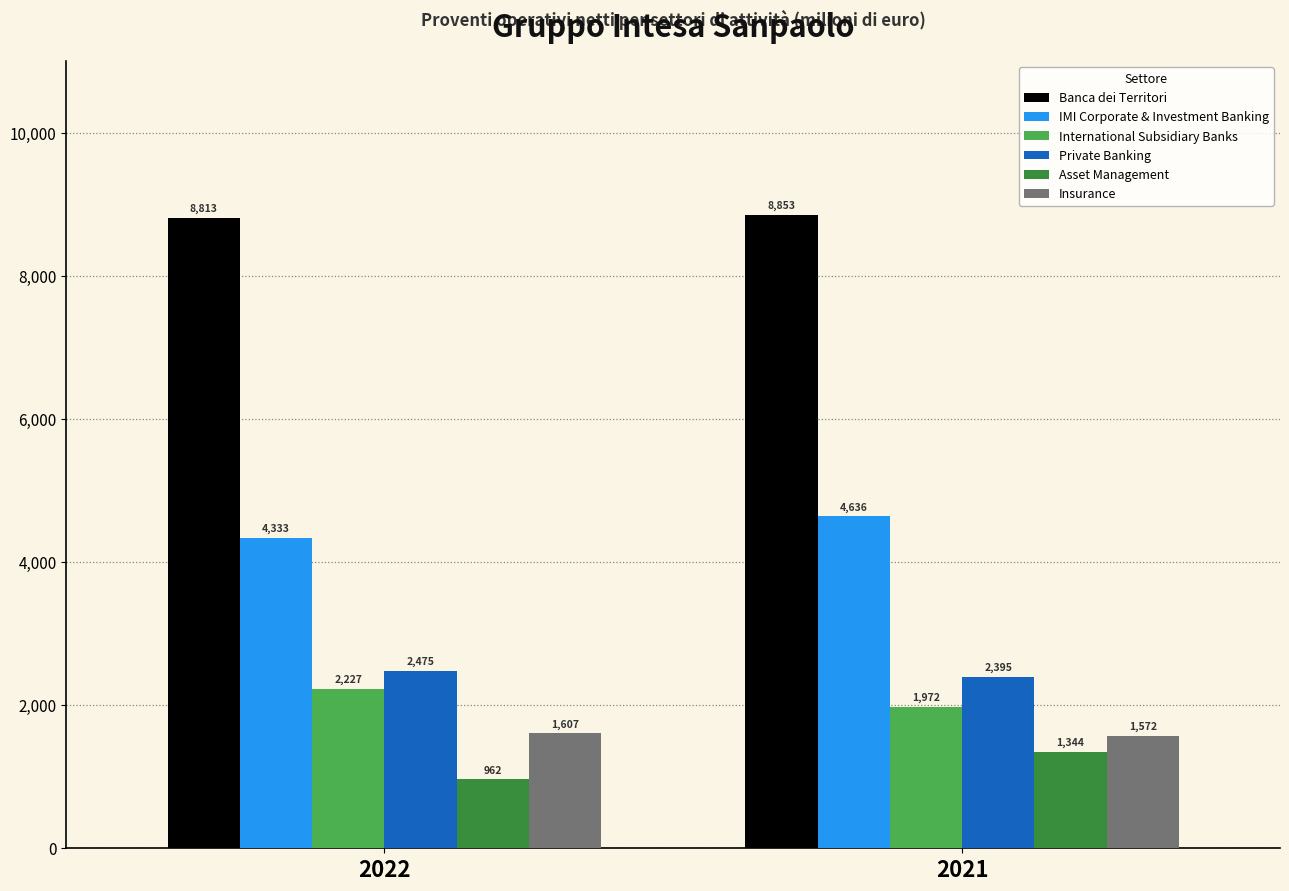

List the labels in order of Banca dei Territori value, largest first.

2021, 2022